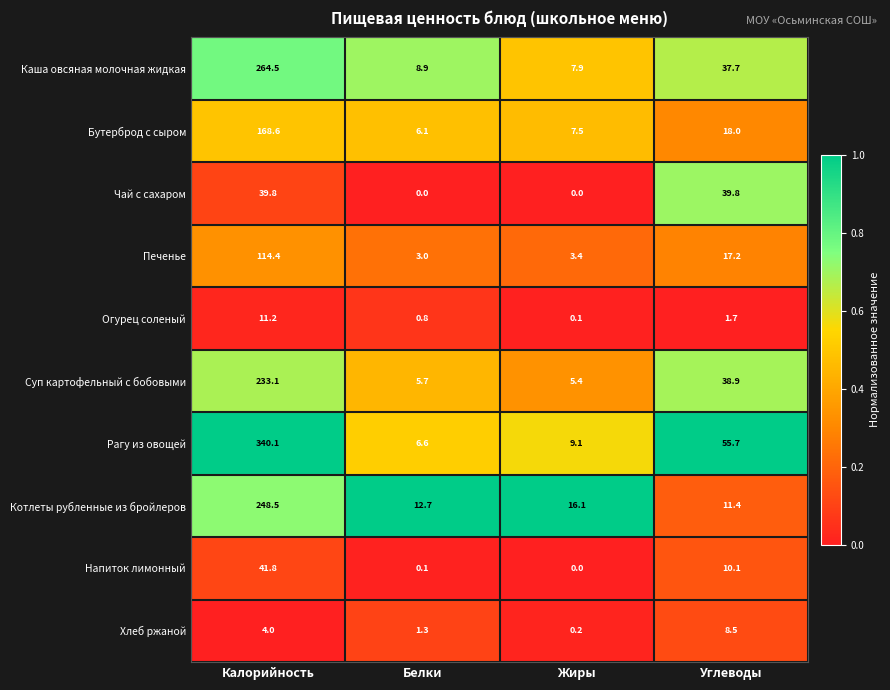

What is the total value across all series at Белки?

45.2